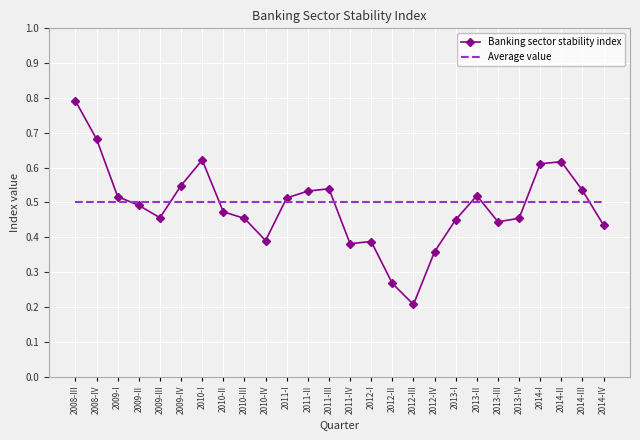

At which label does Banking sector stability index reach its peak?

2008-III